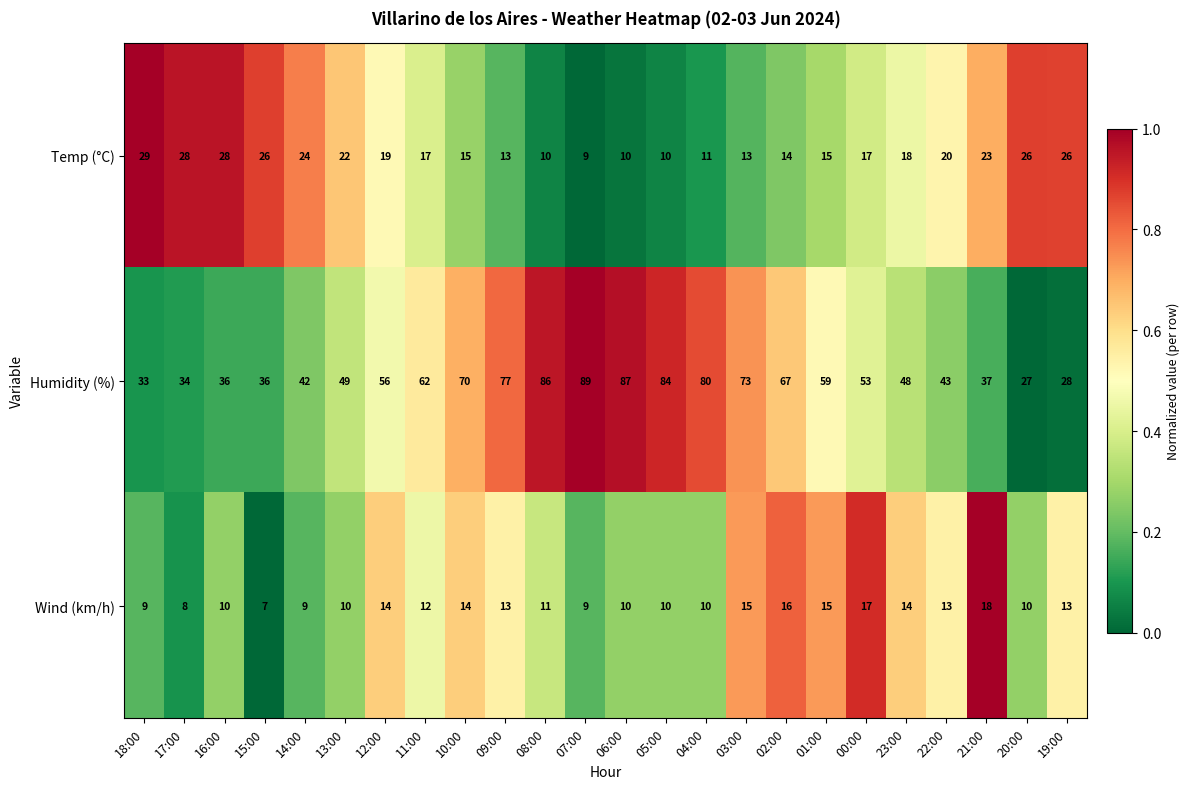

Count the number of categories in the chart.

24